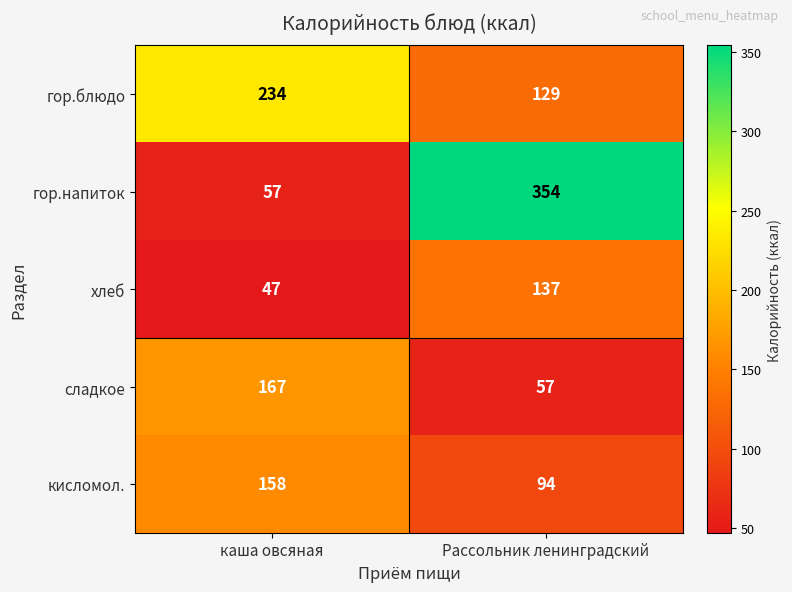

At which category is the sum across all series the highest?

Рассольник ленинградский